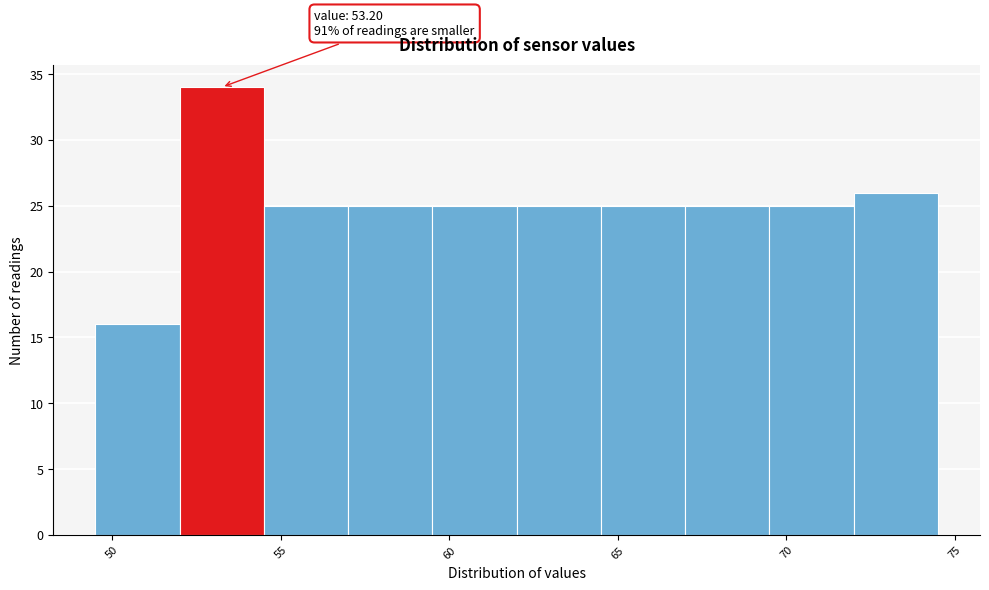

Over which range of the x-axis is the bar tallest?

52.0 to 54.5